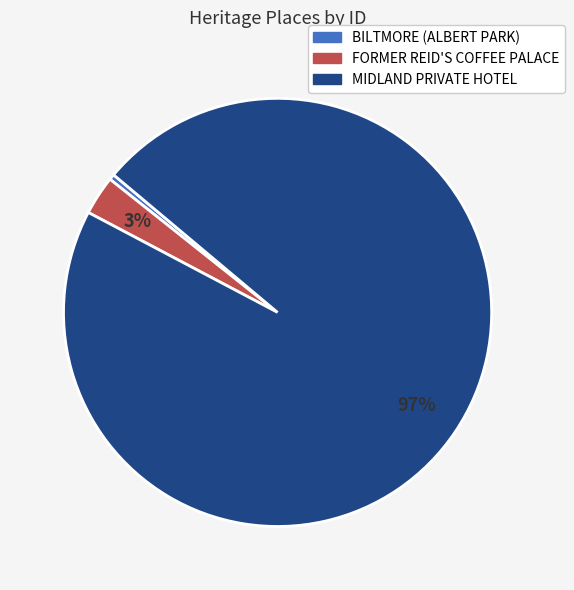

Count the number of slices in the pie.

3